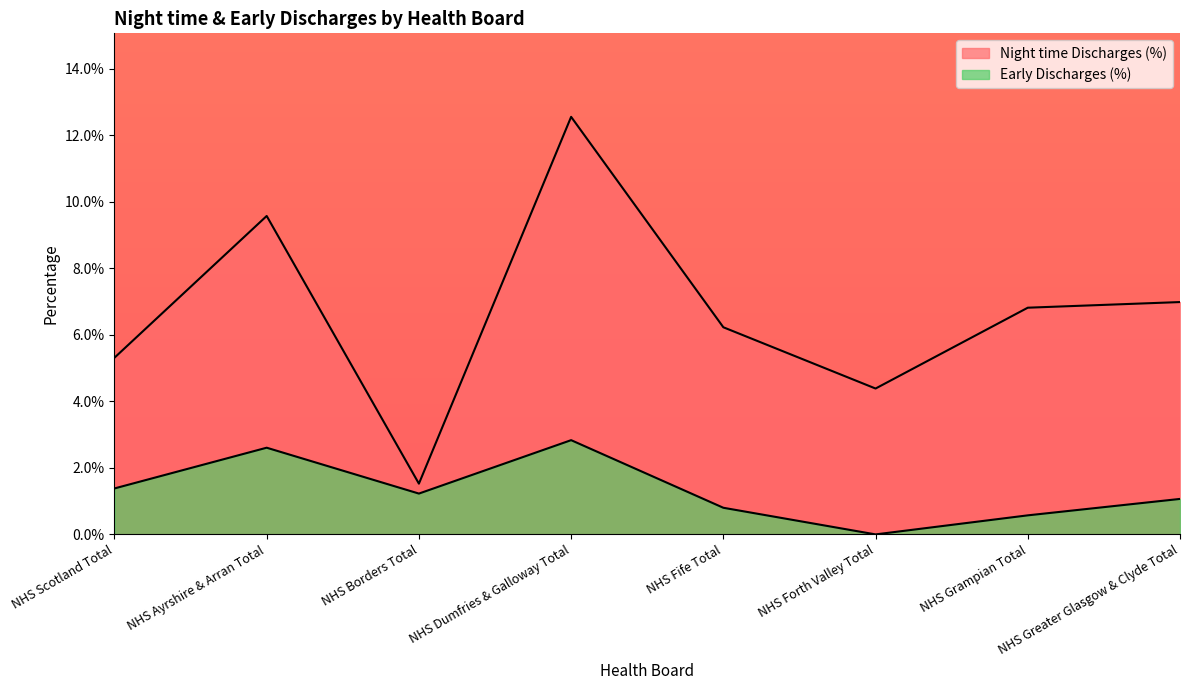

Is the value of Night time Discharges (%) at NHS Ayrshire & Arran Total greater than the value of Early Discharges (%) at NHS Greater Glasgow & Clyde Total?

Yes